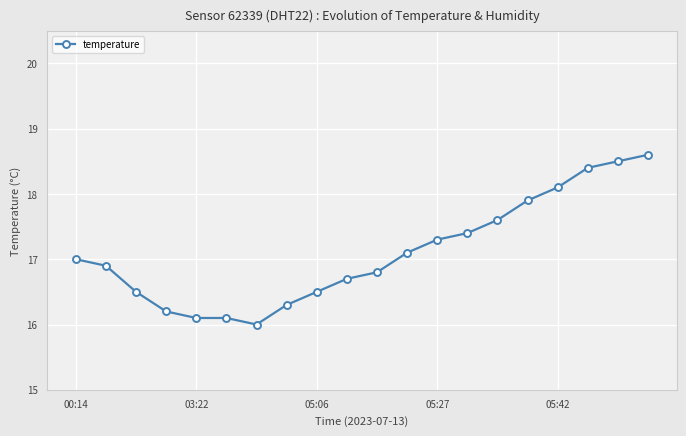

What is the value of the 4th point from the left?

16.2